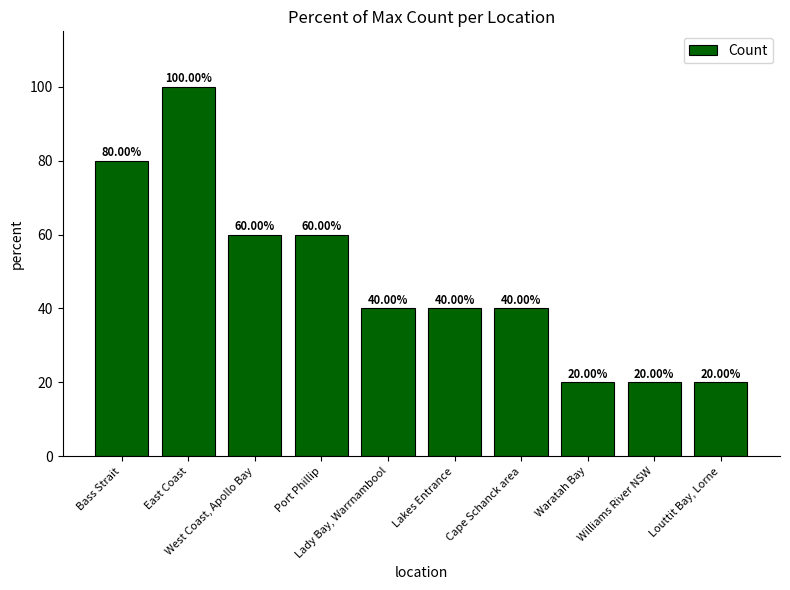

What is the label of the 10th bar from the right?

Bass Strait